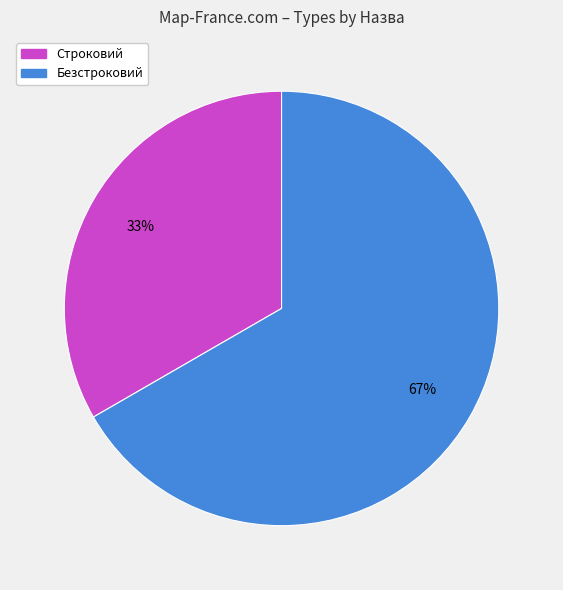

Do Безстроковий and Строковий together represent more than half of the pie?

Yes